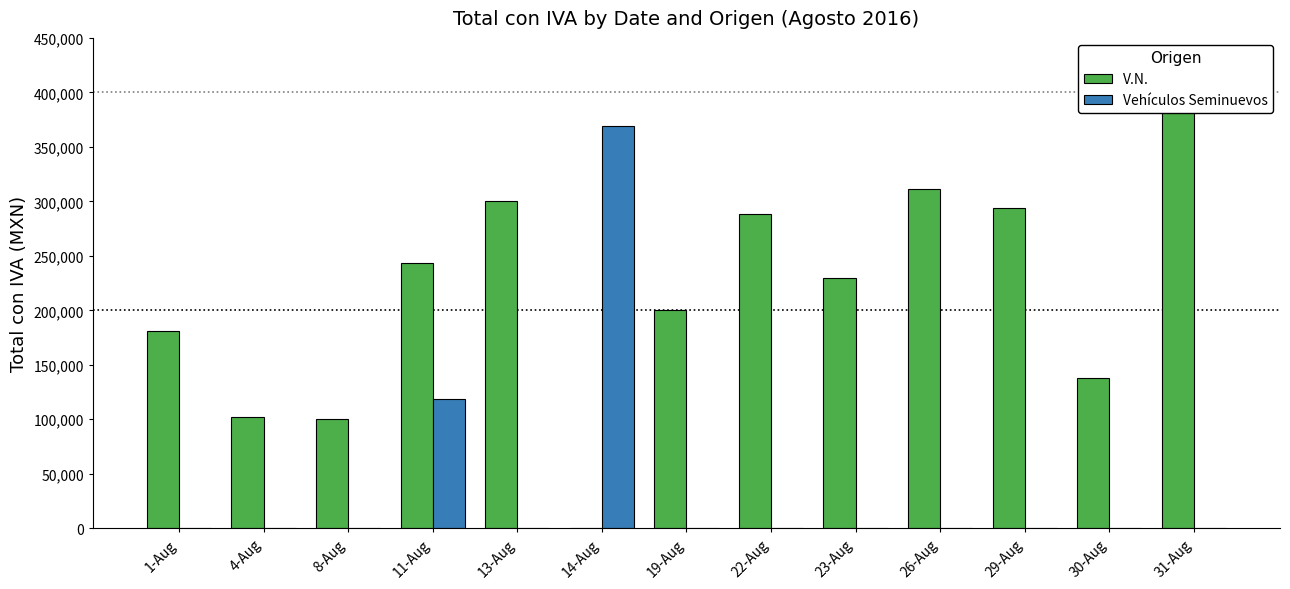

What is the value of the V.N. bar at the 9th from the left?

230000